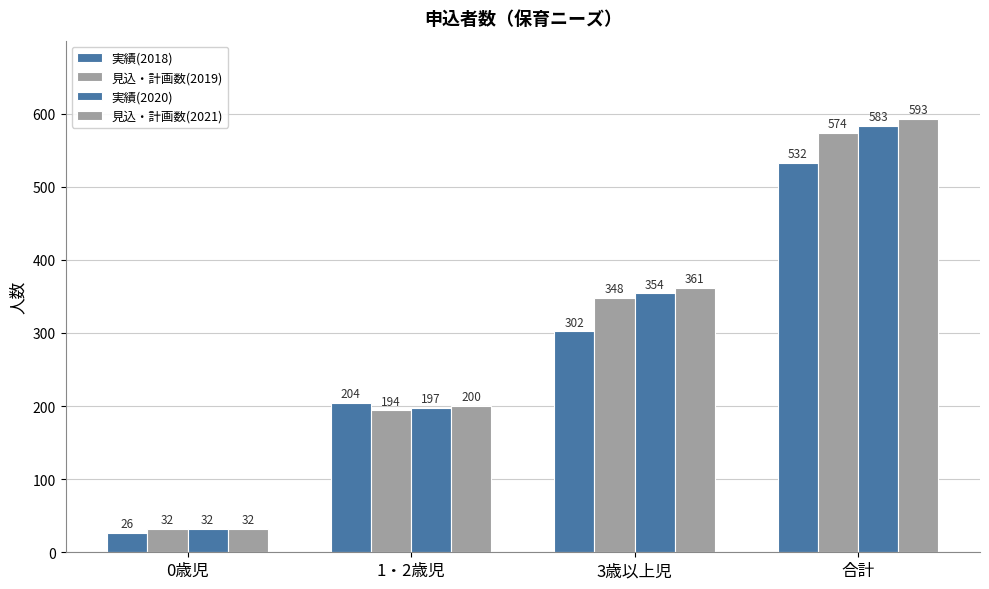

Which series changed the most between 0歳児 and 3歳以上児?

見込・計画数(2021)